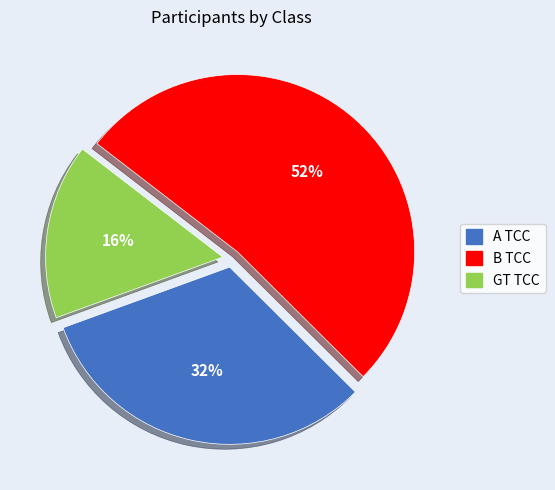

How many slices are in this pie chart?

3